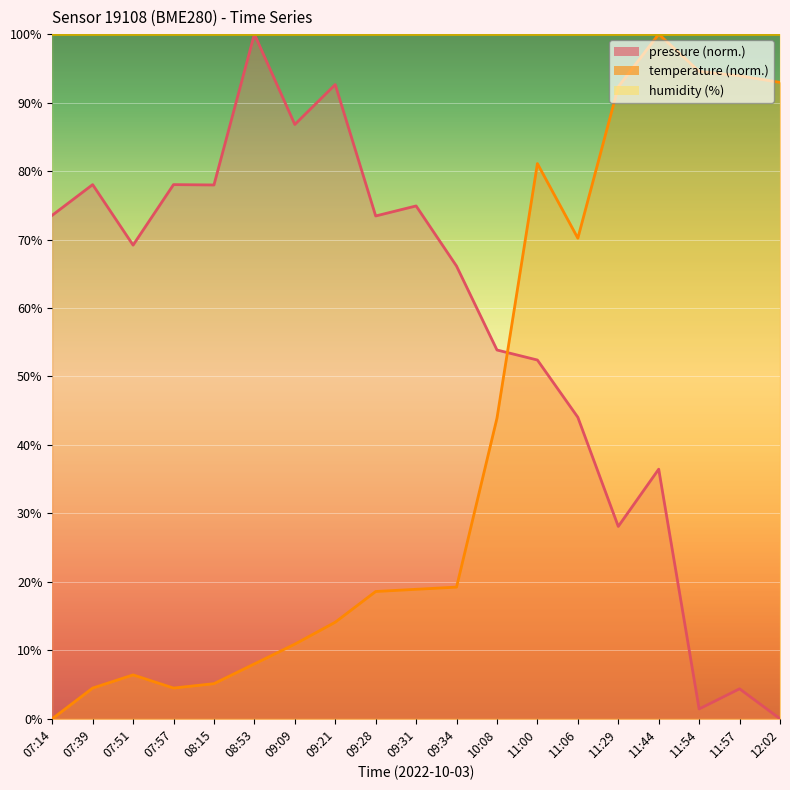

Where do temperature and pressure first cross each other?

10:08 and 11:00